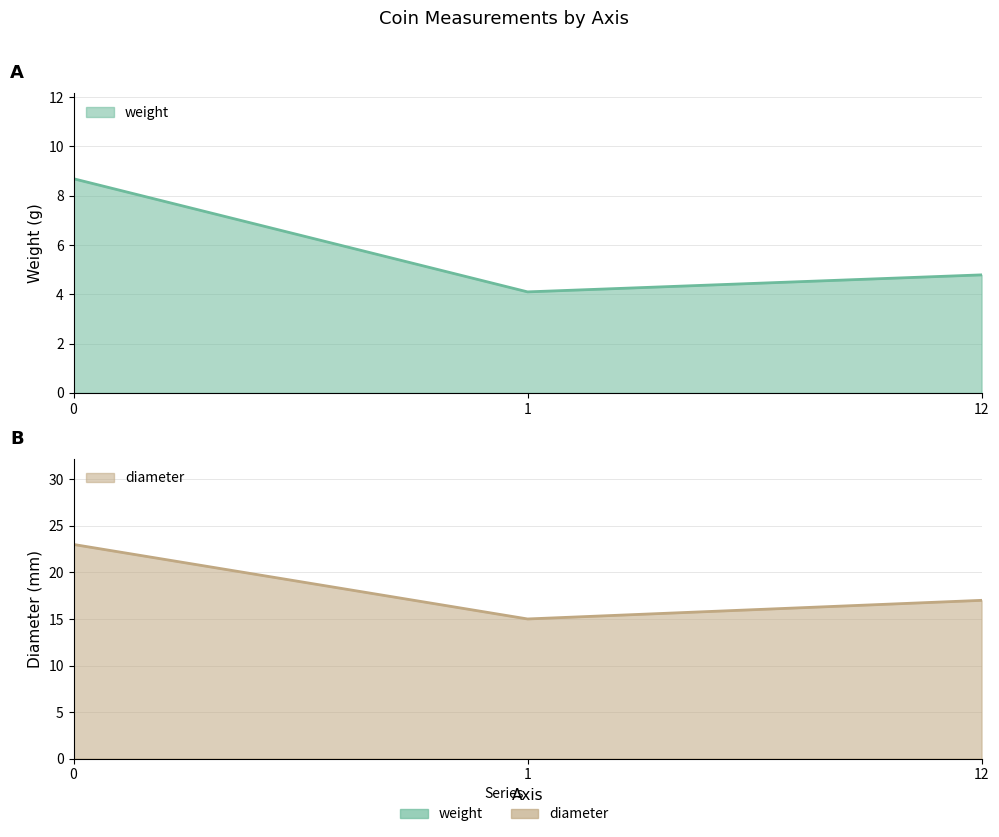

Reading left to right, transcribe all the data shown in this chart.

weight: 8.7	4.1	4.8
diameter: 23.0	15.0	17.0